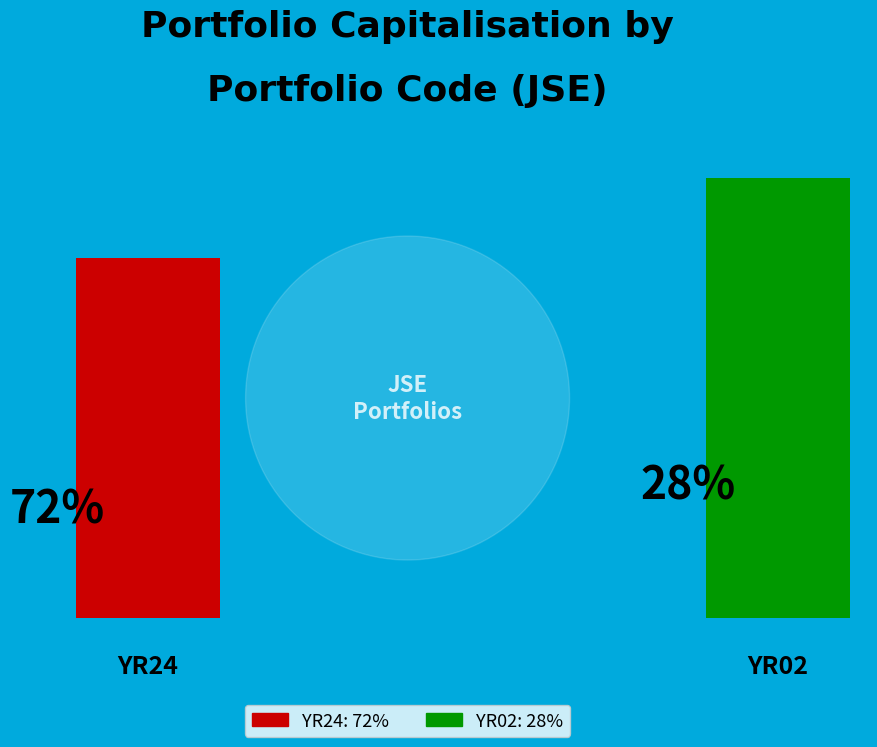

What is the largest slice in the pie chart?

YR24